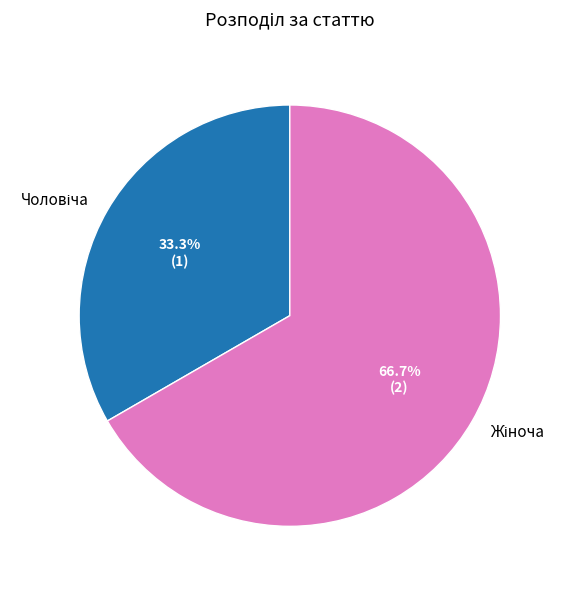

To the nearest percent, what is the difference between the Жіноча and Чоловіча slice percentages?

33%